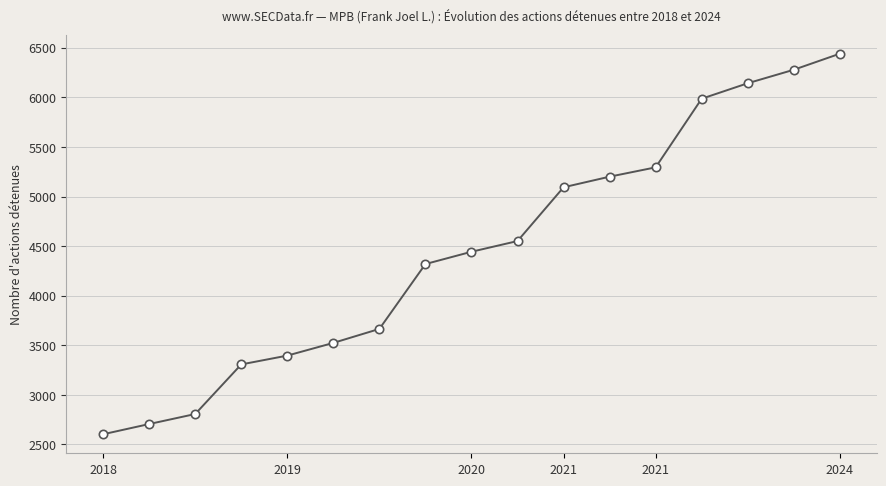

Does the chart display data point markers on the line(s)?

Yes